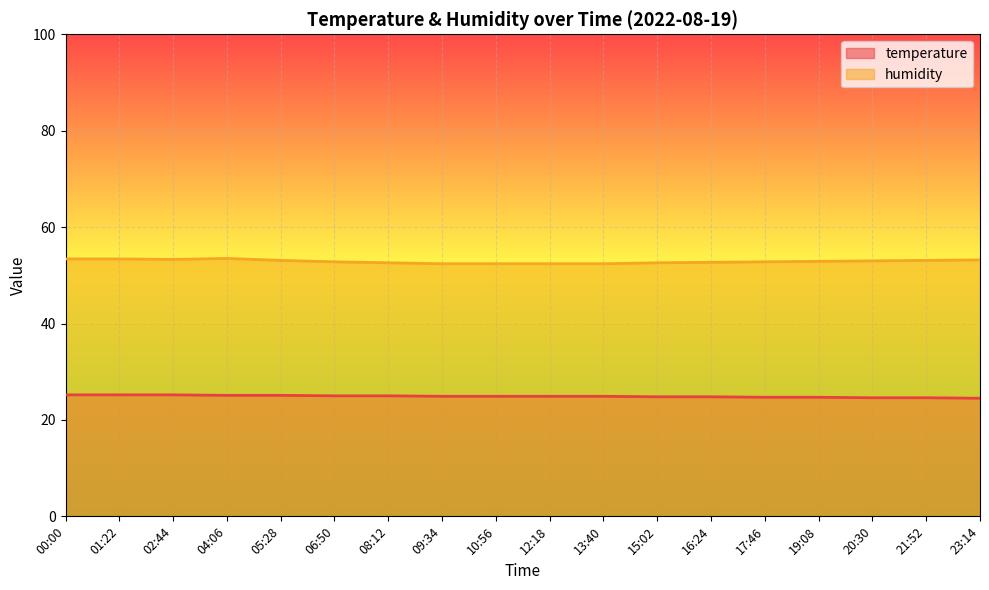

What is the greatest value displayed?

53.5